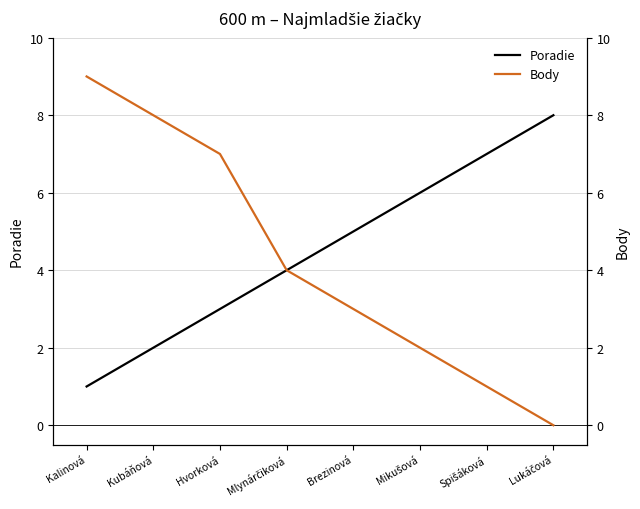

At which label does Poradie first exceed 5?

Mikušová